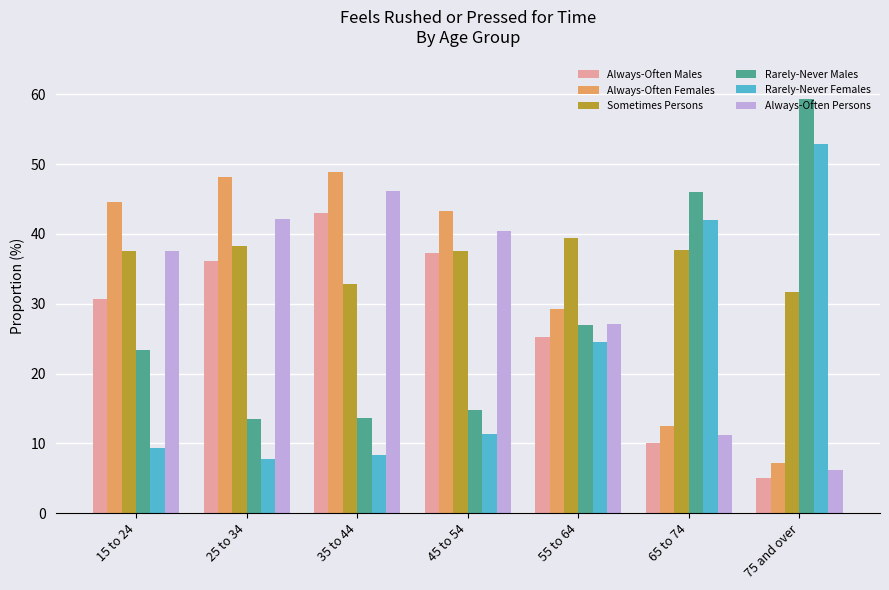

The value of Rarely-Never Females at 35 to 44 is 2.4. True or false?

False